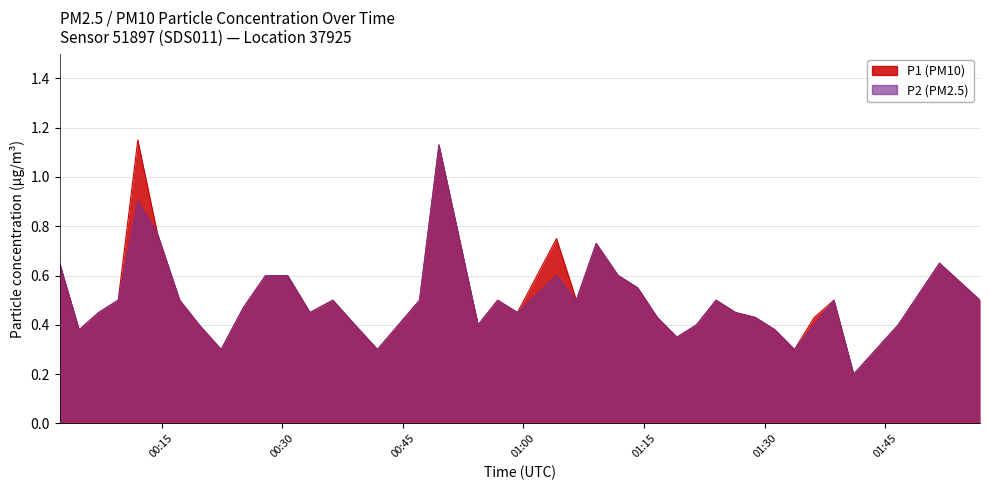

Which has a higher value, 2022-12-29T00:49:30 or 2022-12-29T00:09:37?

2022-12-29T00:49:30